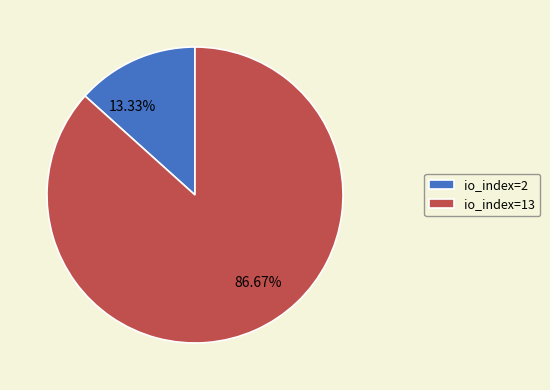

Approximately how many times larger is the value at io_index=2 compared to io_index=13?

0.2